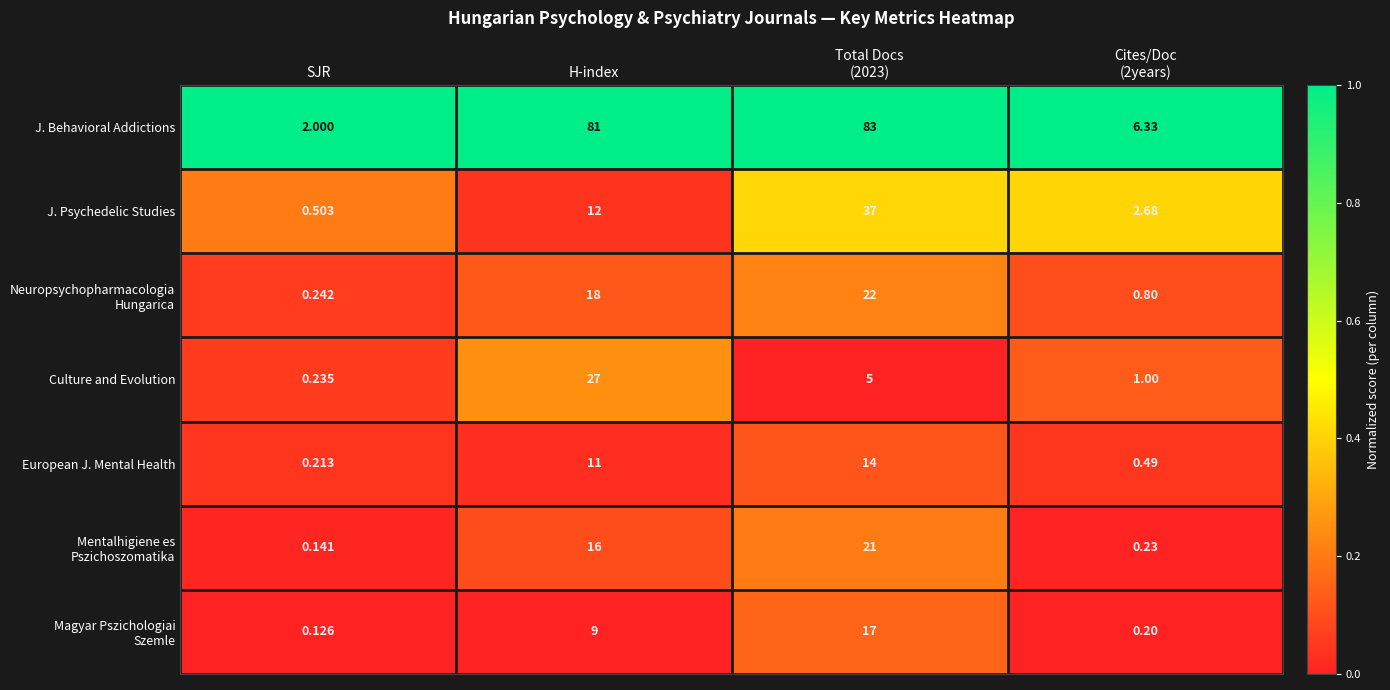

Which category has the lowest value in the European J. Mental Health series?

SJR